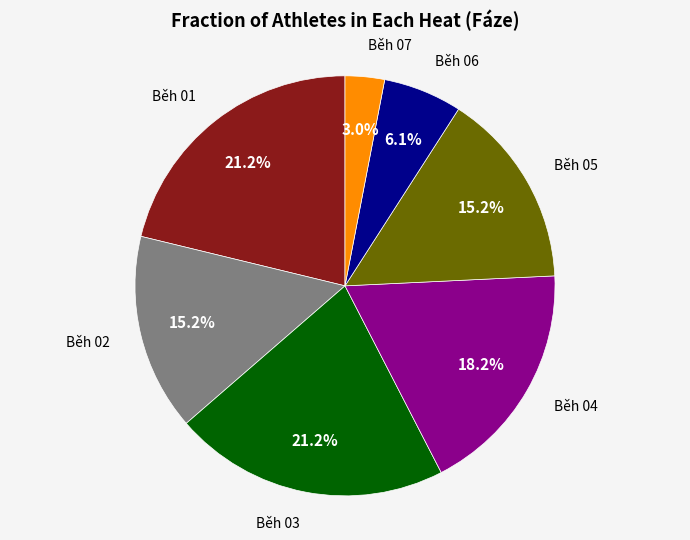

Does any single category account for the majority?

No